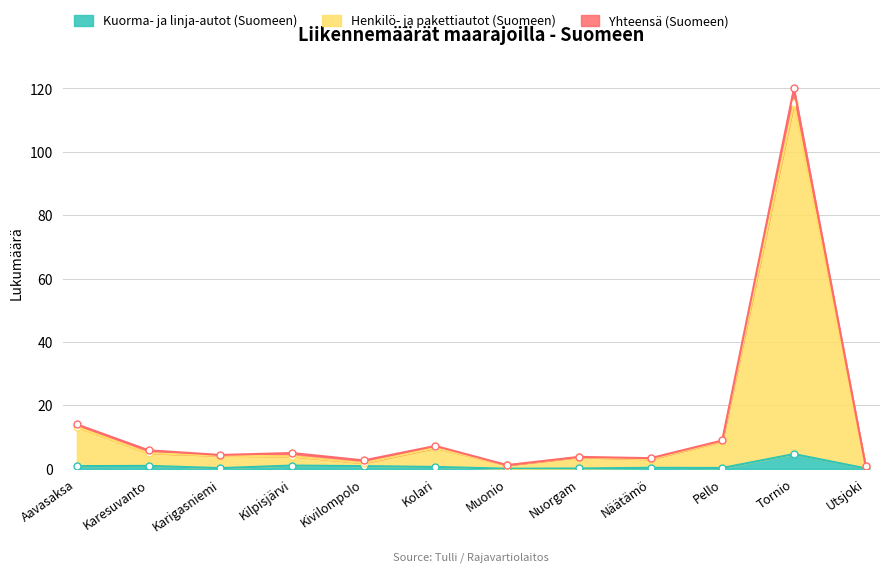

True or false: Kuorma- ja linja-autot (Suomeen) has a value of 0.9 at Karesuvanto.

True